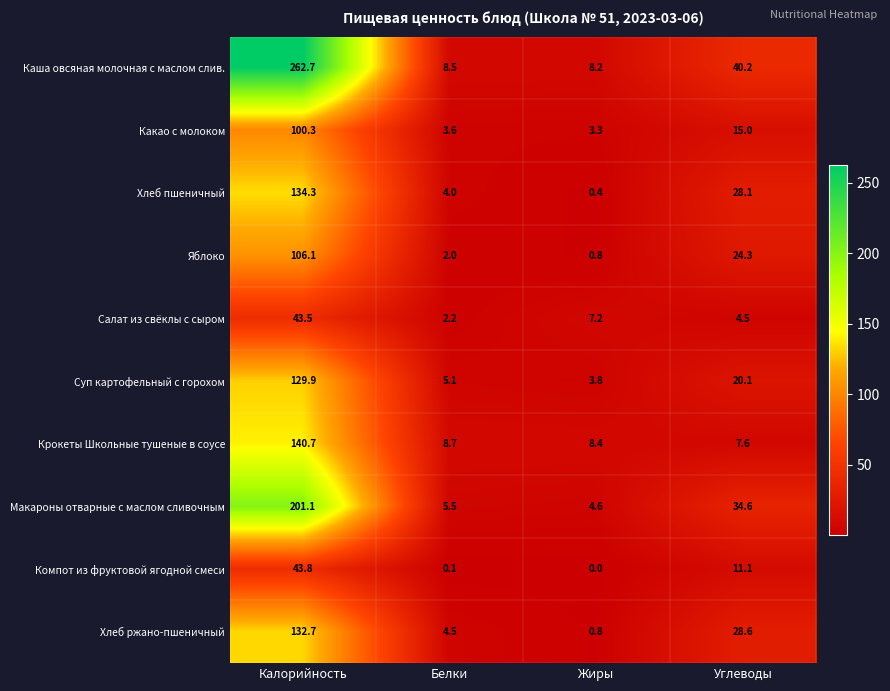

Rank the categories by Какао c молоком value from lowest to highest.

Жиры, Белки, Углеводы, Калорийность